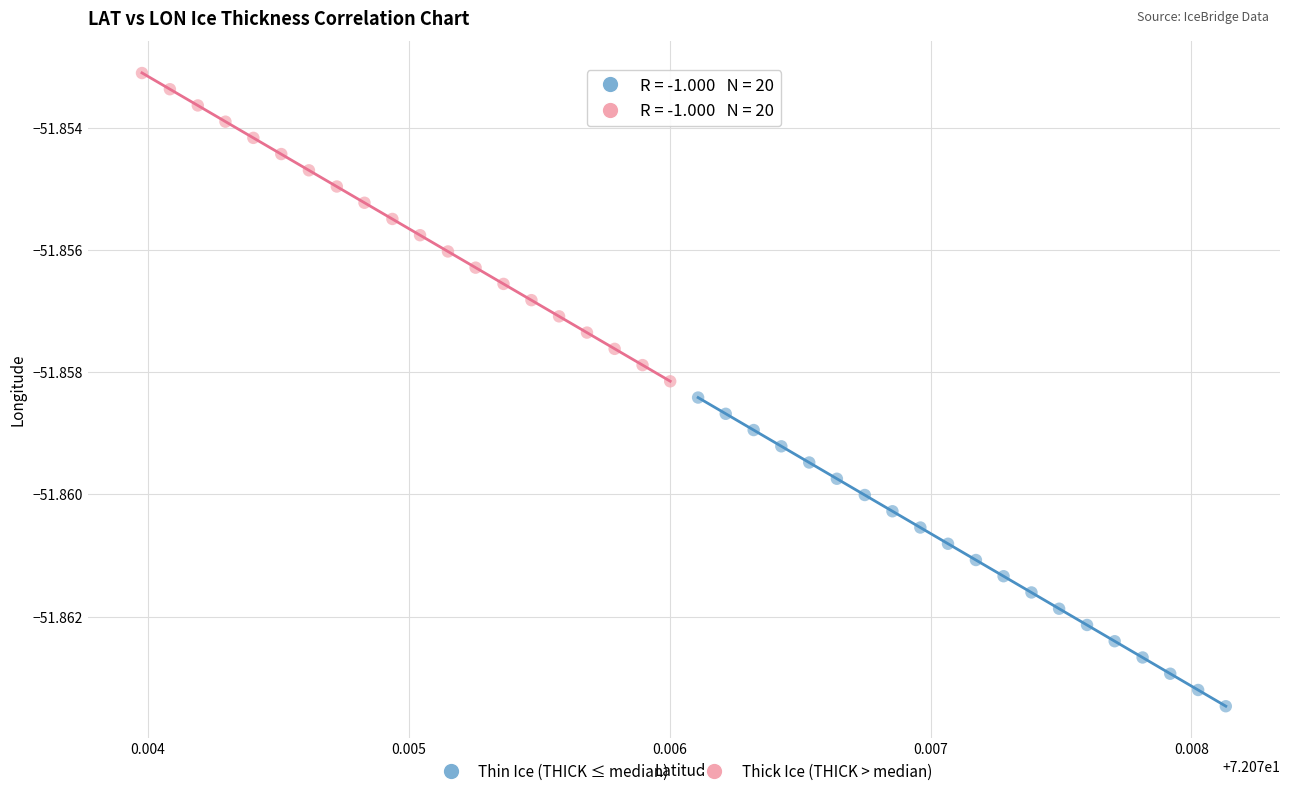

What are all the series names shown in the legend?

Thin Ice (THICK ≤ median), Thick Ice (THICK > median)